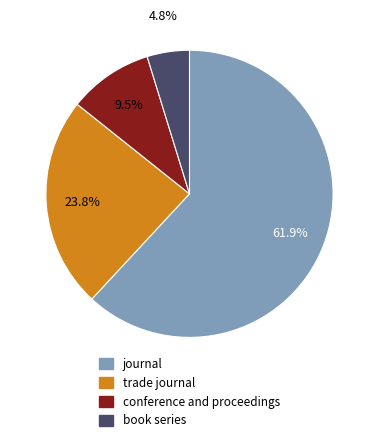

What is the largest slice in the pie chart?

journal